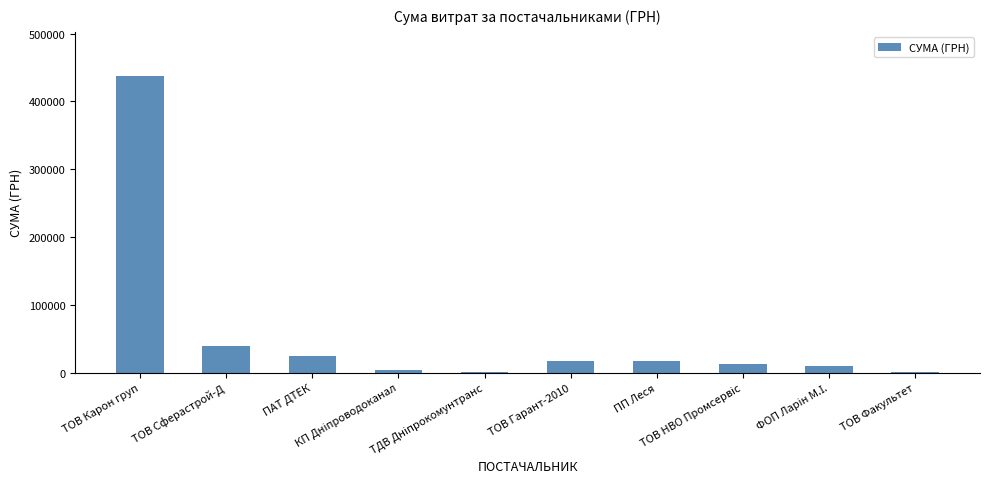

What is the maximum value shown in the chart?

436938.9